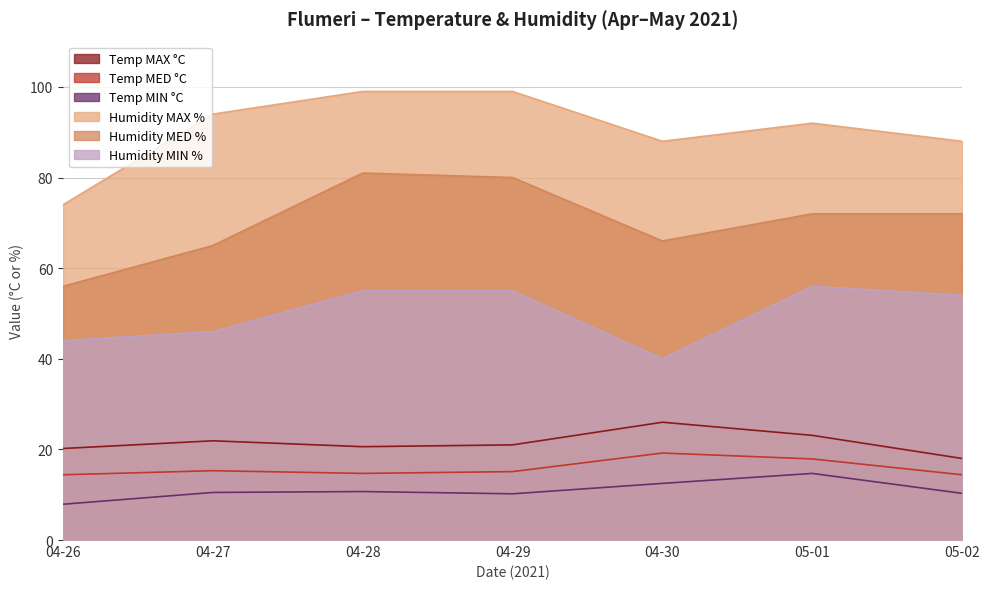

What is the total value across all series at 05-01?

275.7